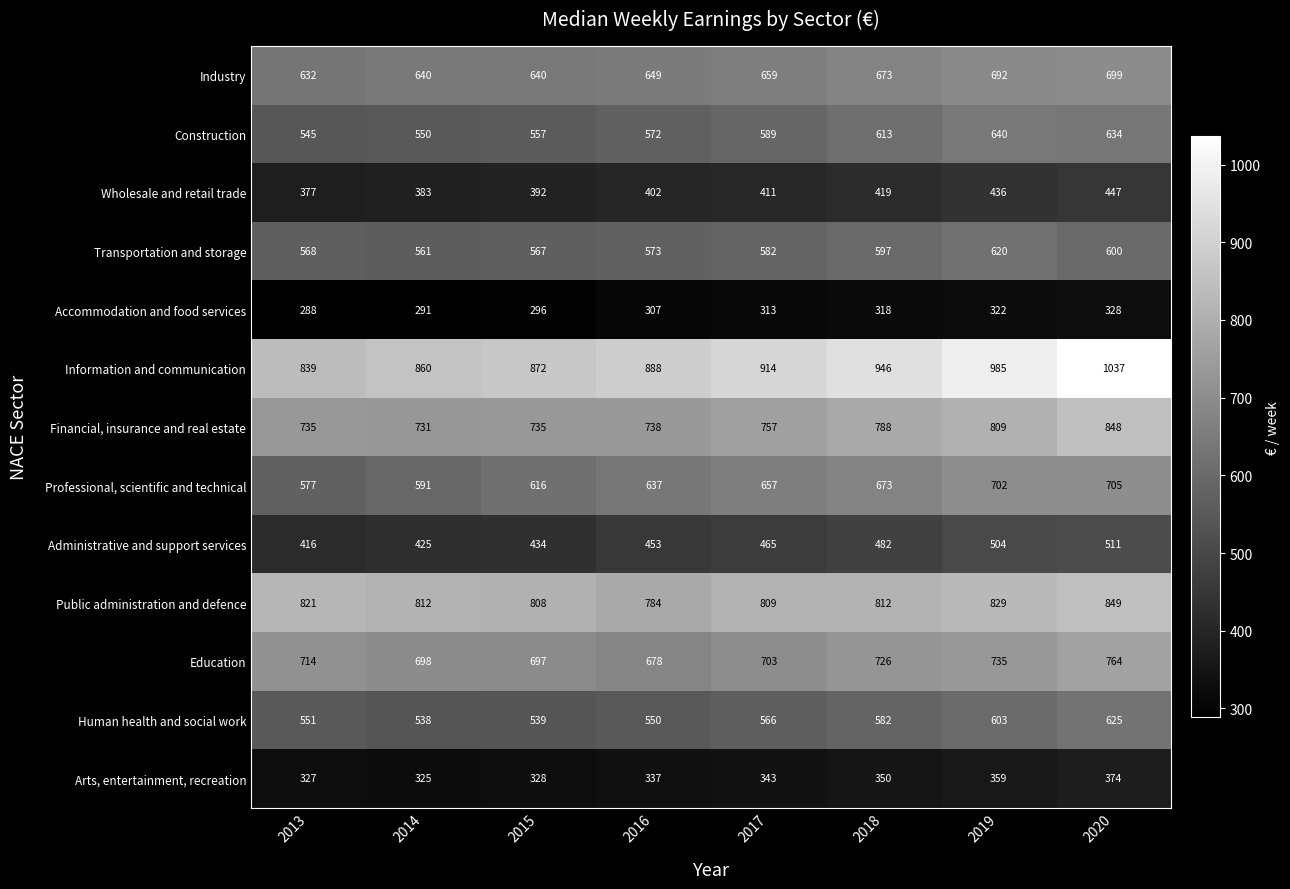

Which category has the lowest value across all series?

2013